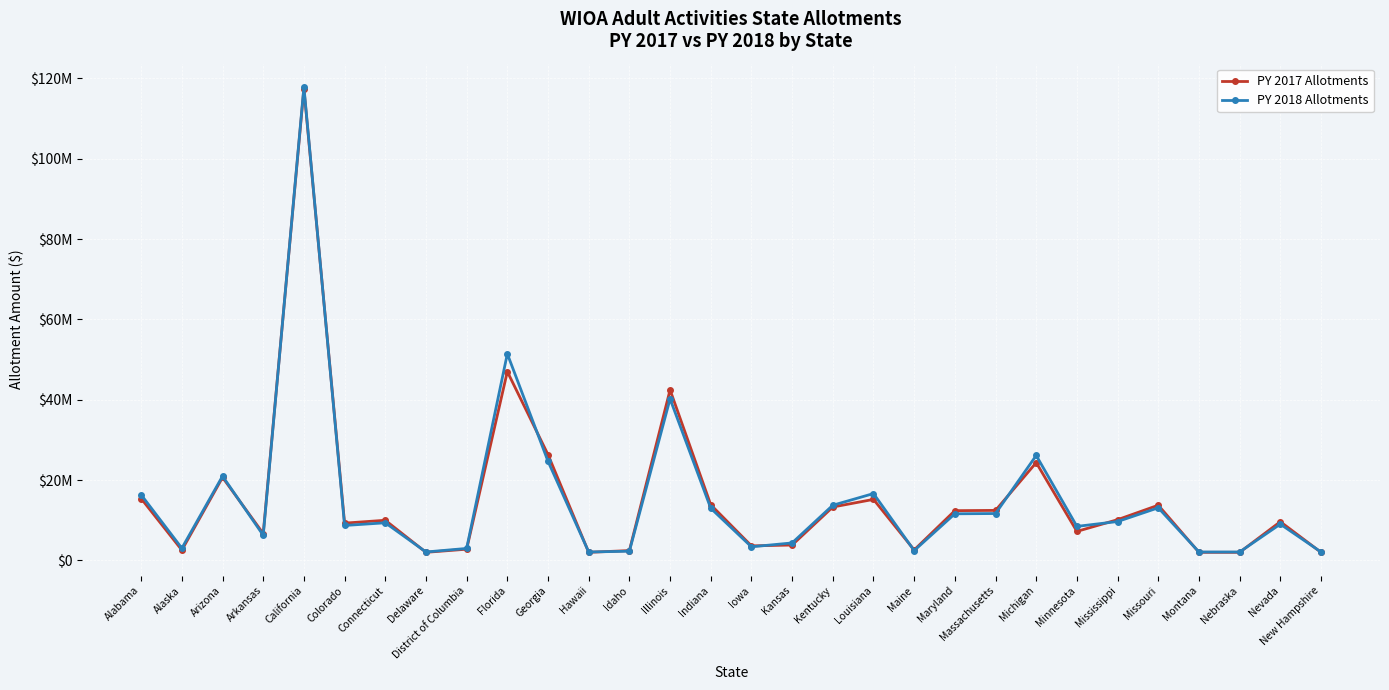

Which series changed the most between Maryland and Montana?

PY 2017 Allotments